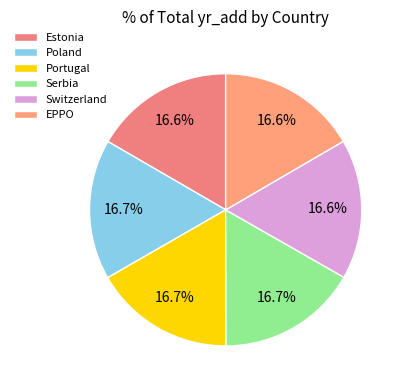

How many segments does this pie chart have?

6